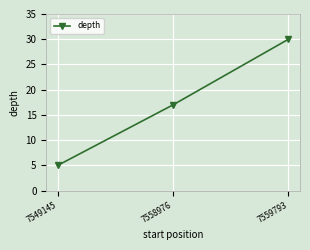

The value at 7549145 is 2. True or false?

False